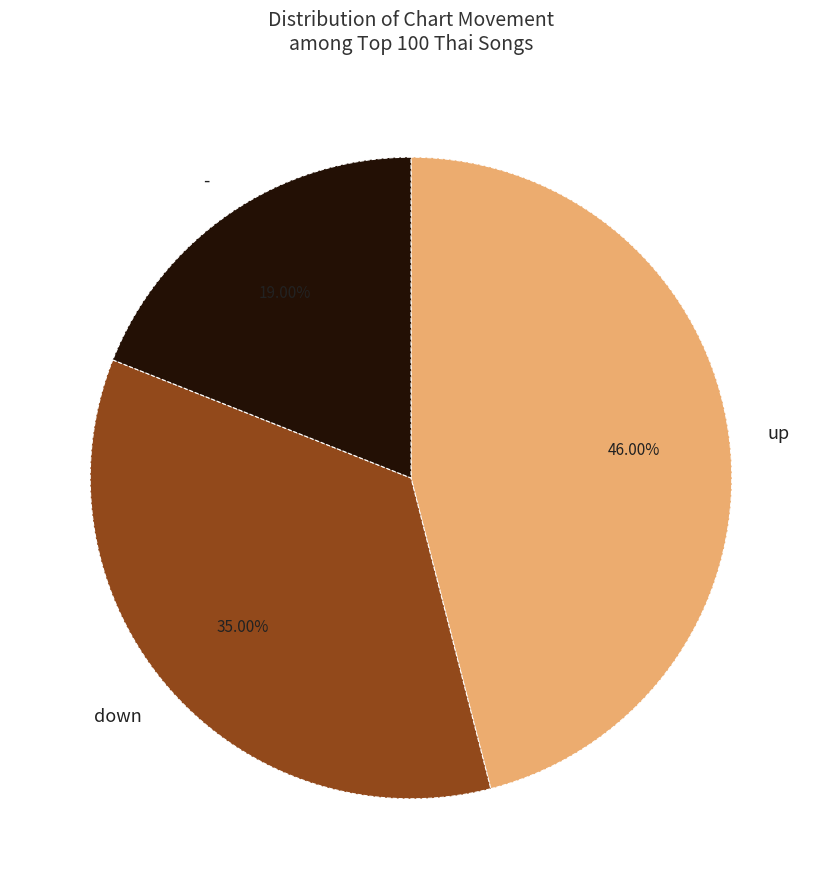

Approximately how many times larger is the value at - compared to down?

0.5